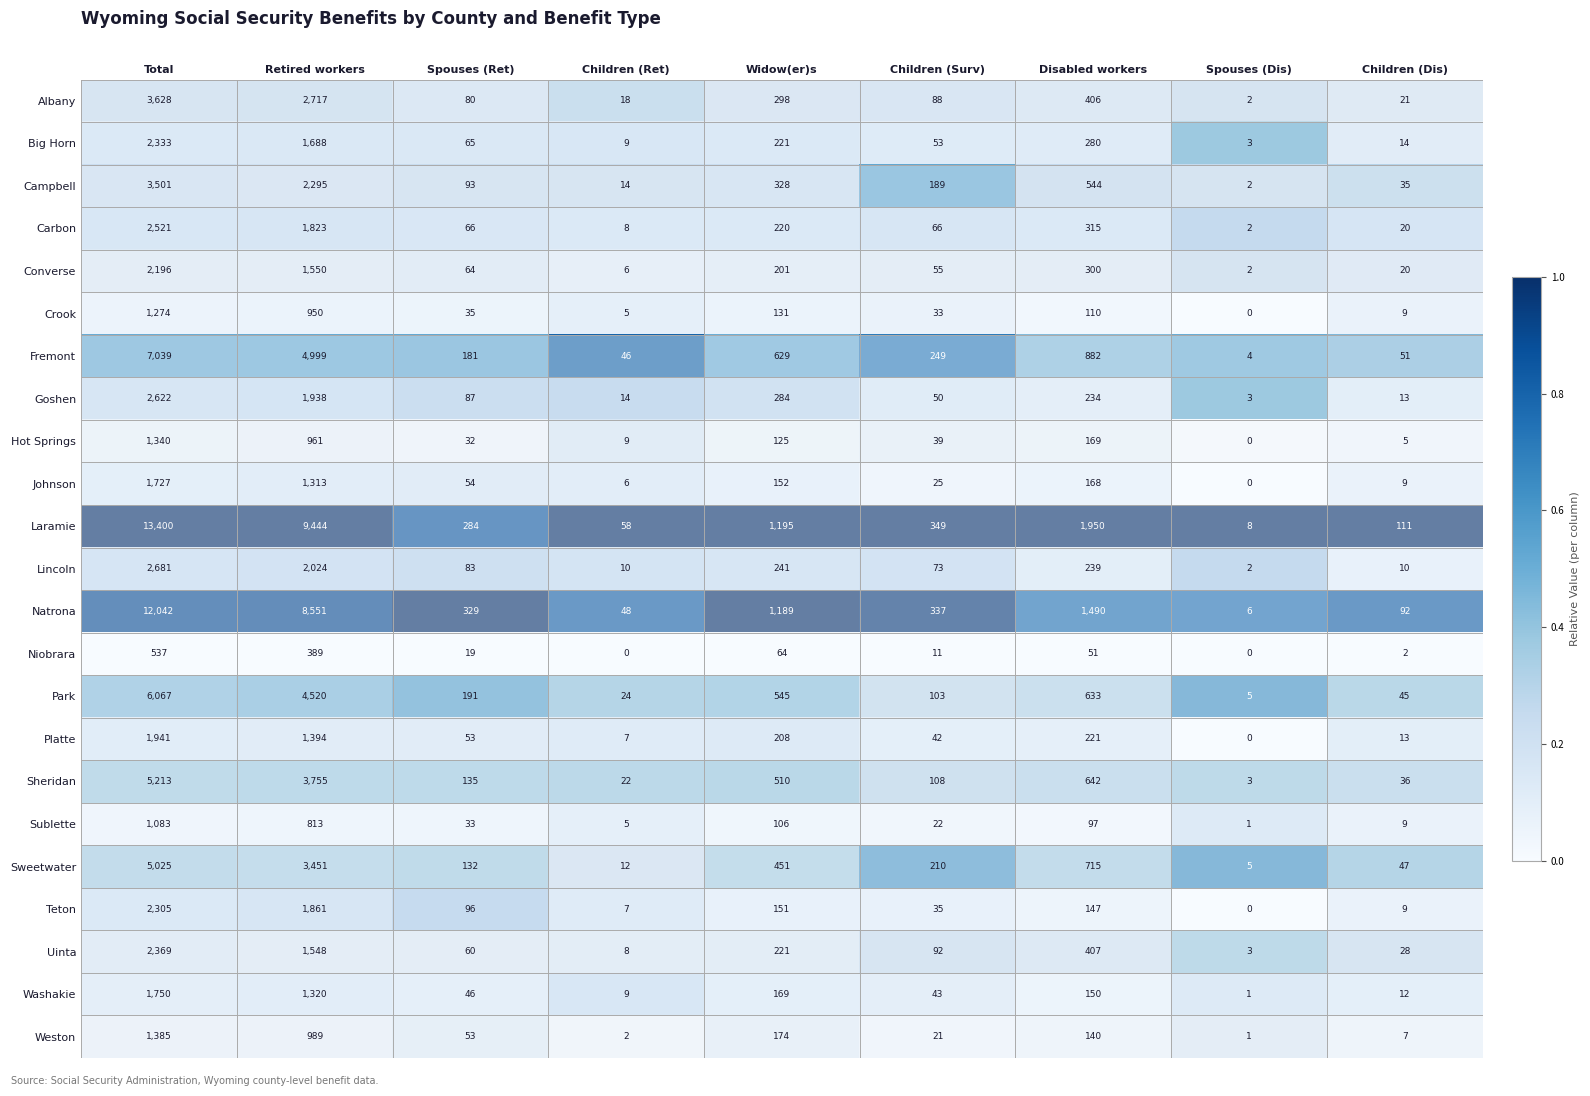

Count the number of categories in the chart.

9